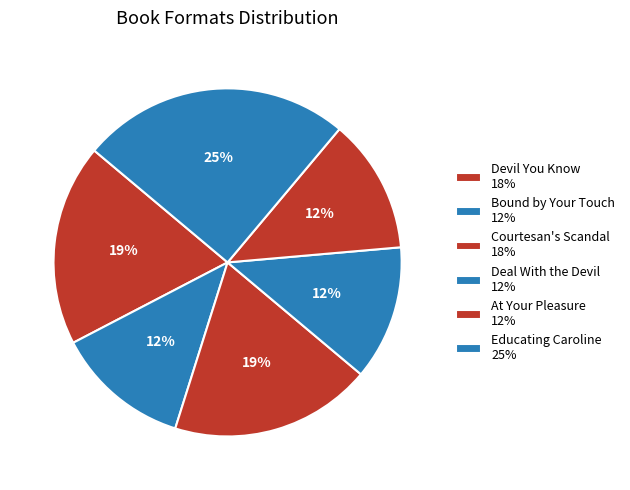

Count the number of slices in the pie.

6